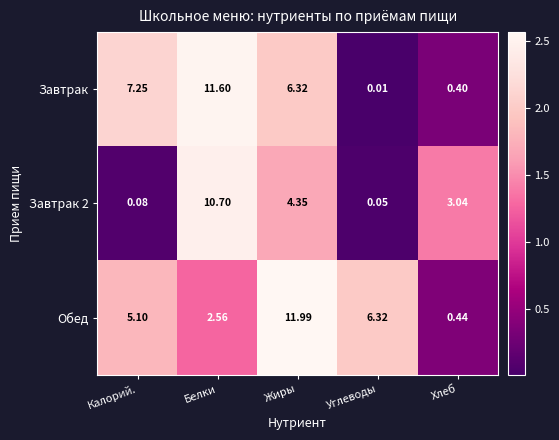

At which label is Обед closest to 6?

Углеводы